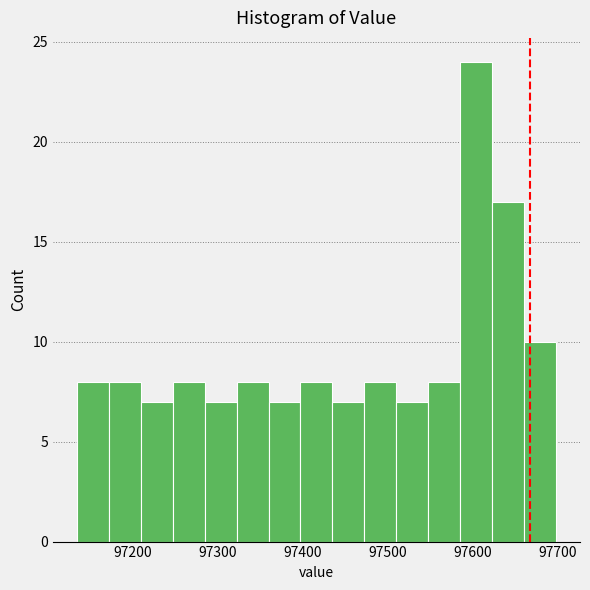

Around what value on the x-axis is the tallest bar? Give the approximate position of its centre, as read against the axis.

97600